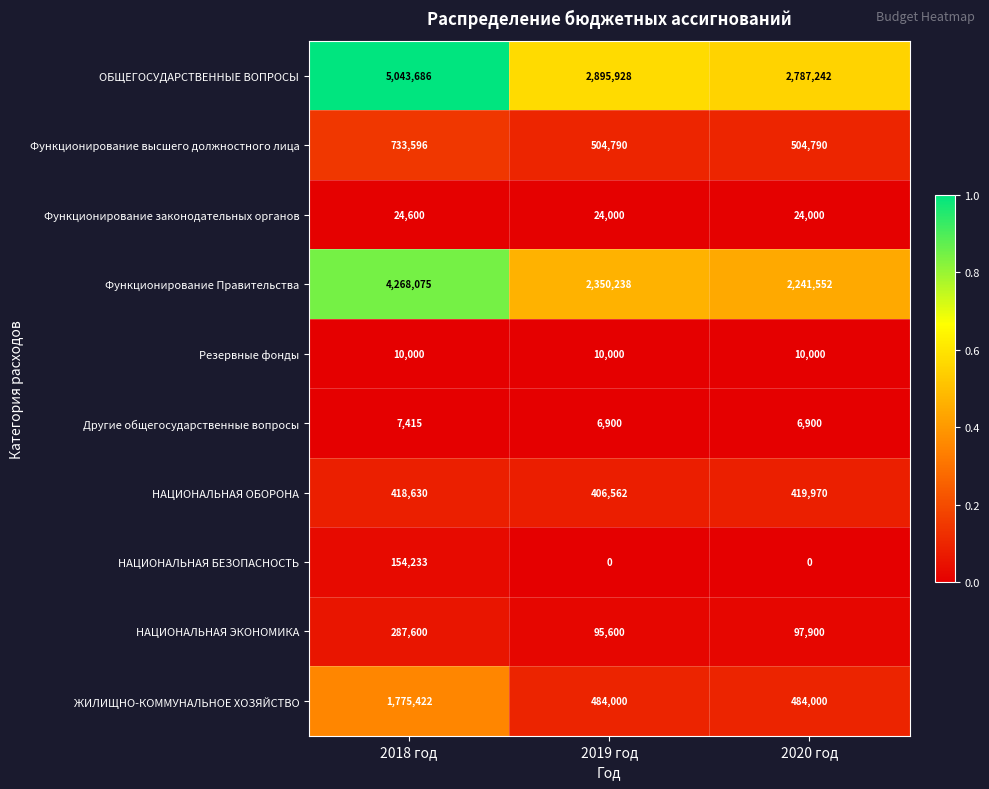

At which category is the sum across all series the highest?

2018 год